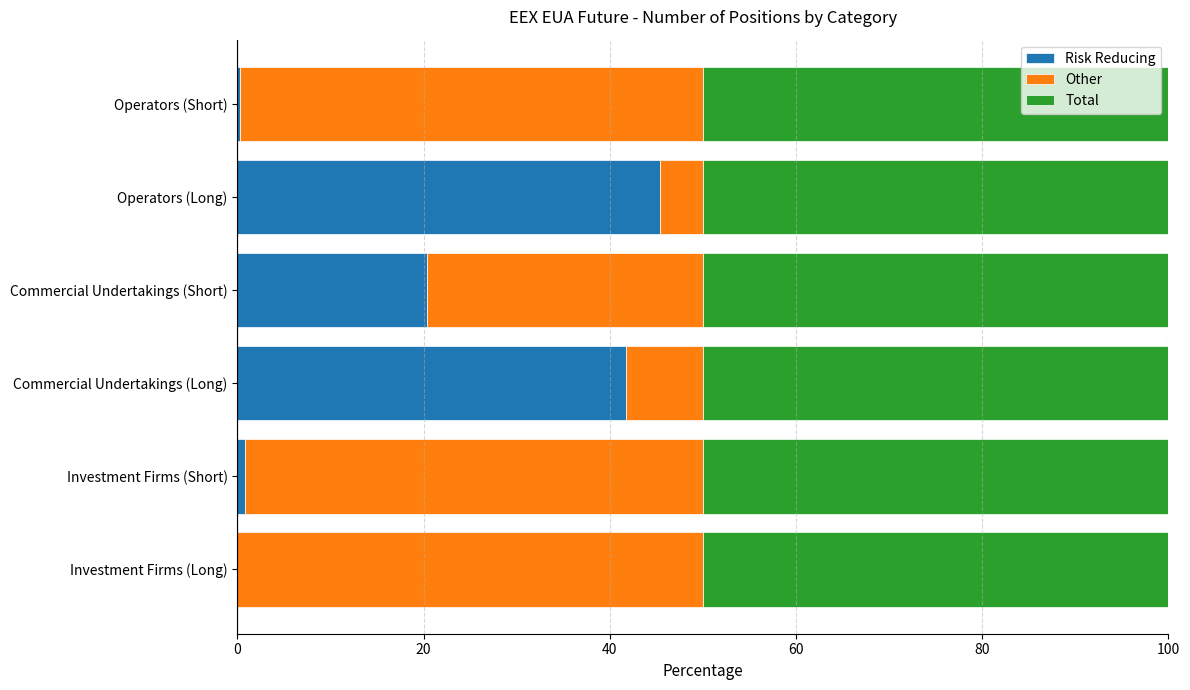

What is the sum of all Risk Reducing values?

108.5